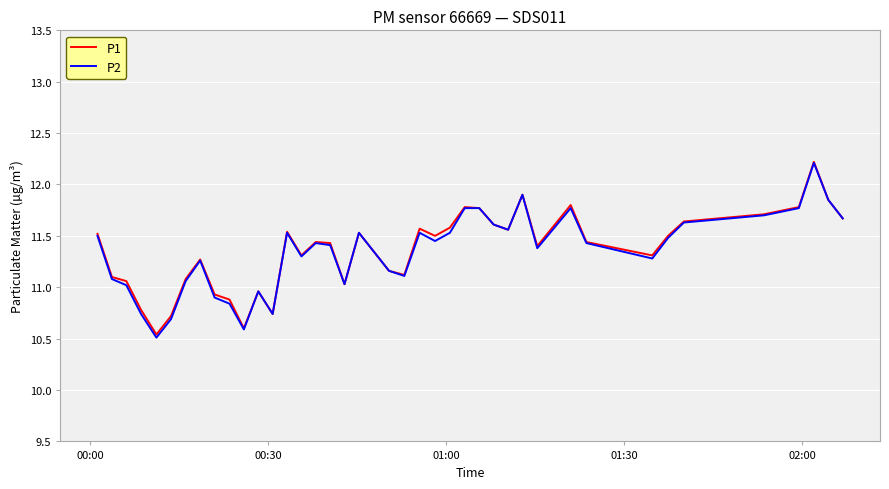

What is the smallest value displayed?

10.5